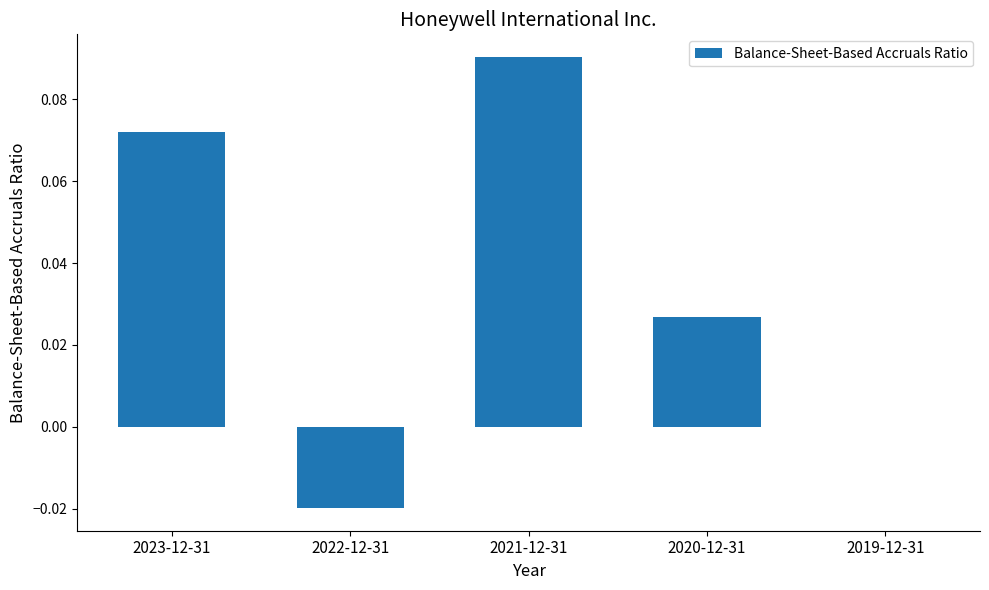

Count the number of categories in the chart.

5